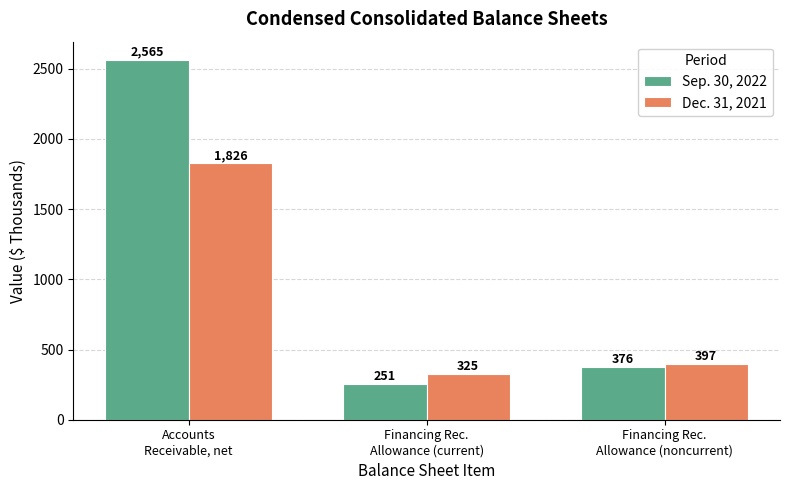

Reading left to right, extract all data points from this chart.

Sep. 30, 2022: 2565	251	376
Dec. 31, 2021: 1826	325	397